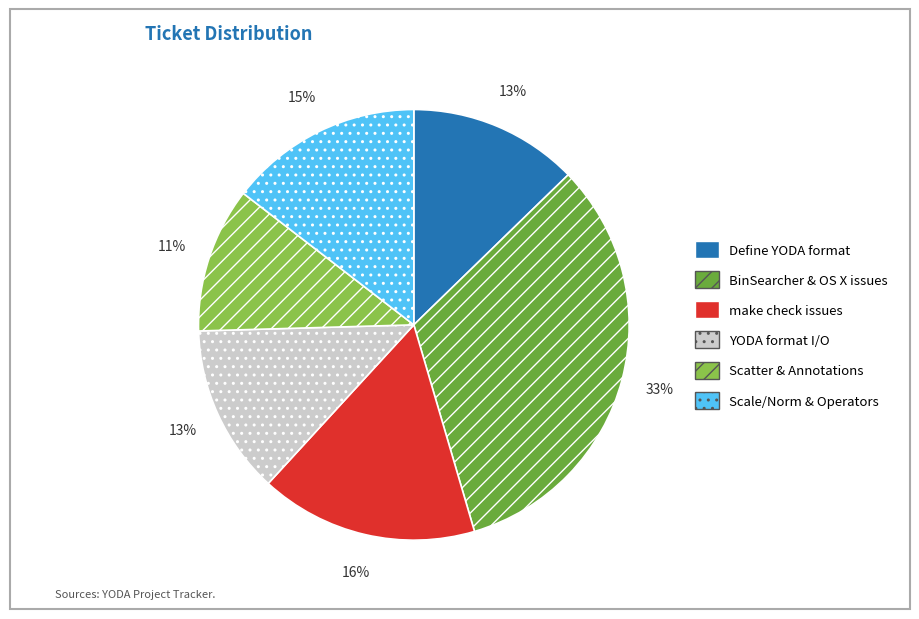

Is there any slice that represents more than half of the pie?

No